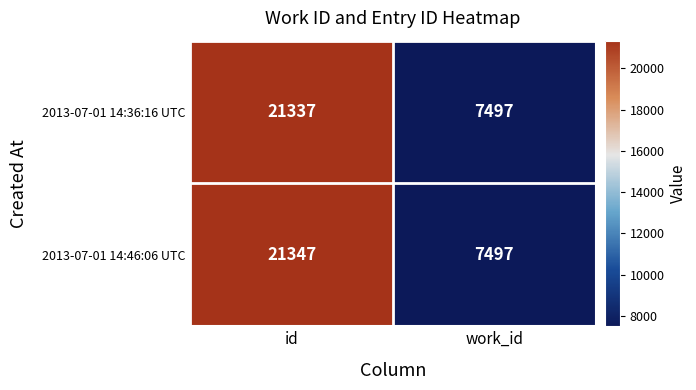

What is the sum of all 2013-07-01 14:46:06 UTC values?

28844